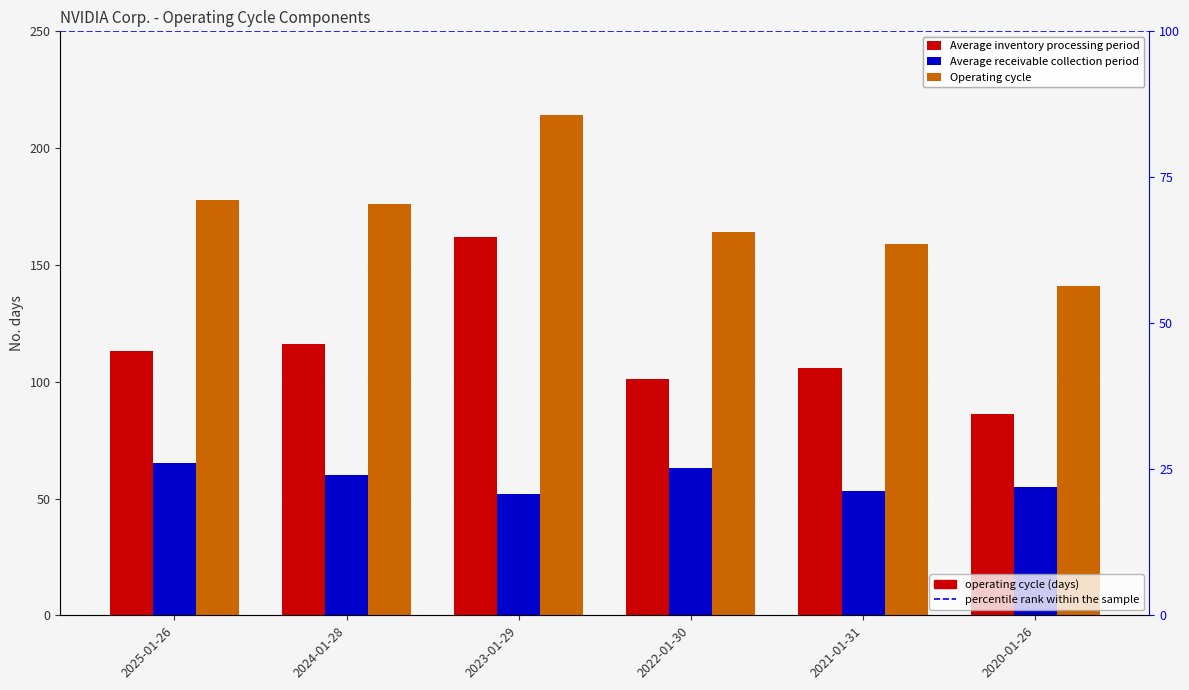

What is the sum of all Average inventory processing period values?

684